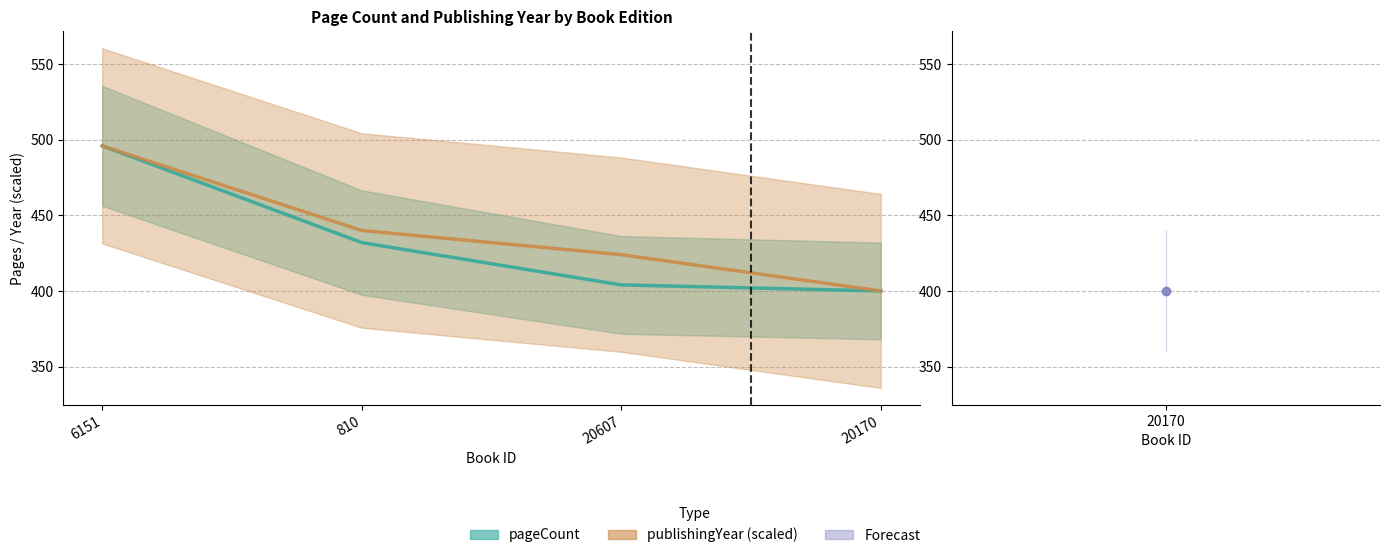

What is the approximate value of publishingYear (scaled) at 20170?

400